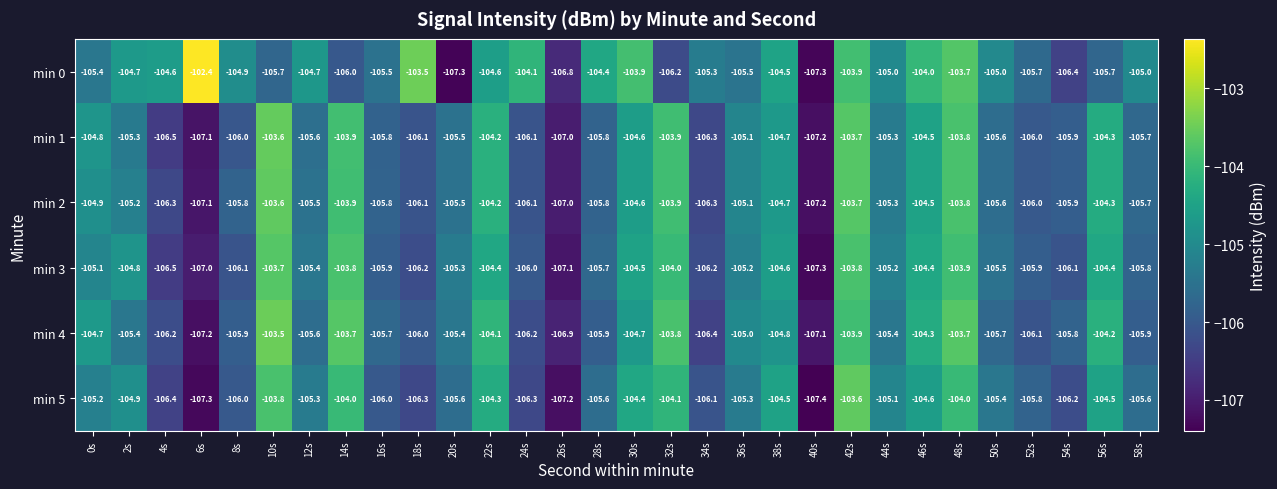

The min 1 series shows -104.7 at 38s. True or false?

True